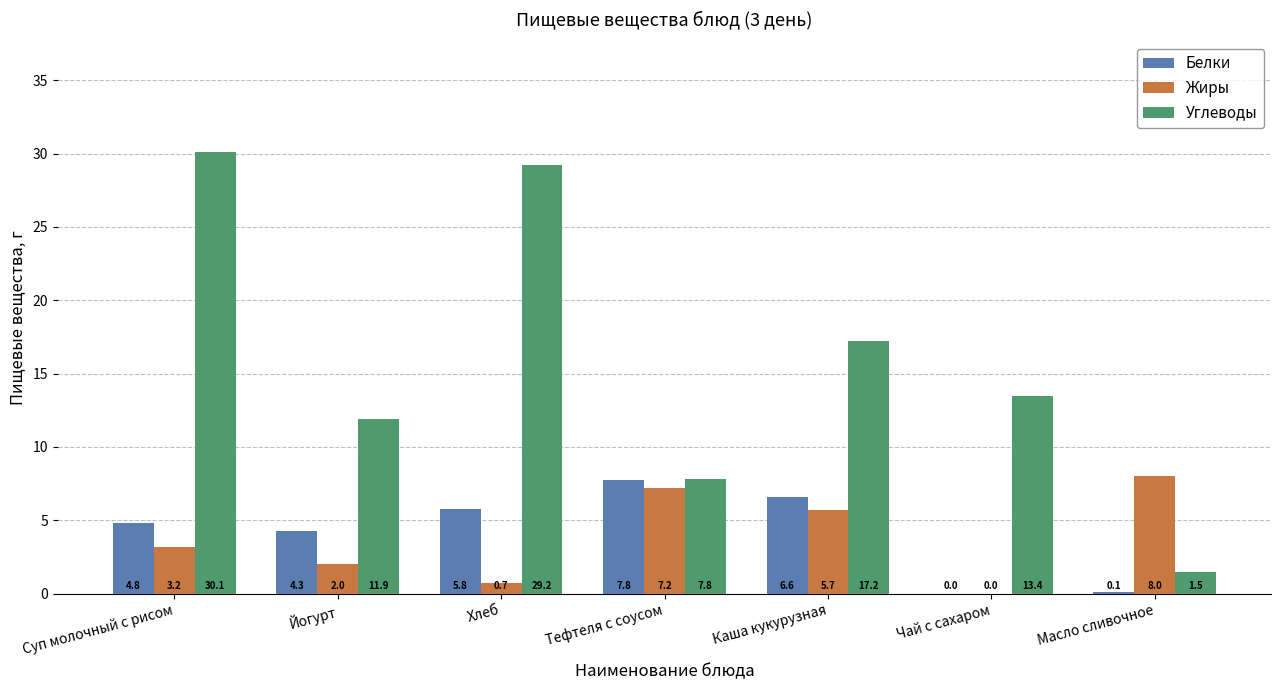

Where is Углеводы nearest to the value 15?

Чай с сахаром